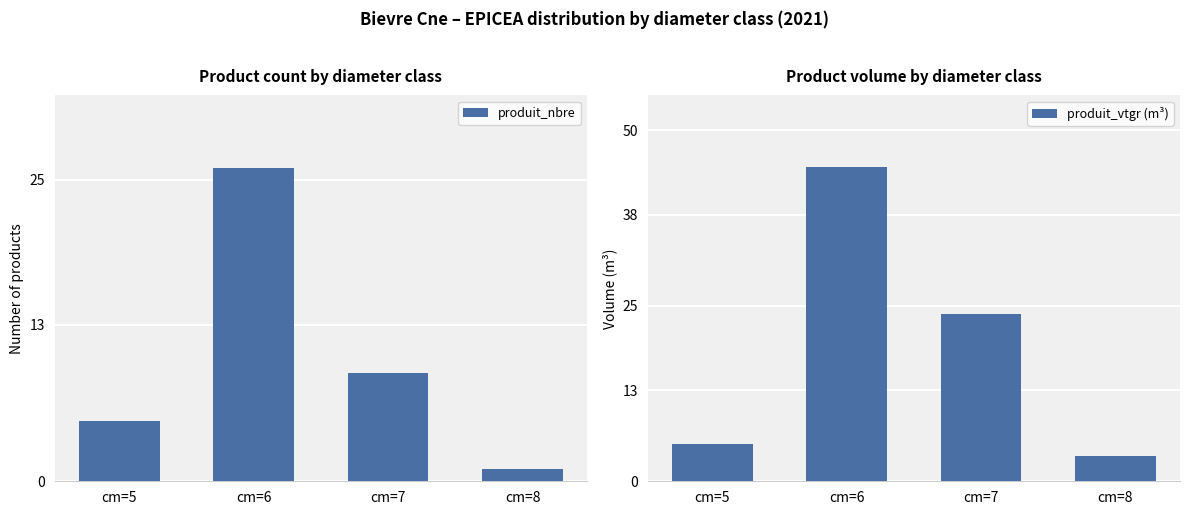

What value does the produit_nbre series have at cm=8?

1